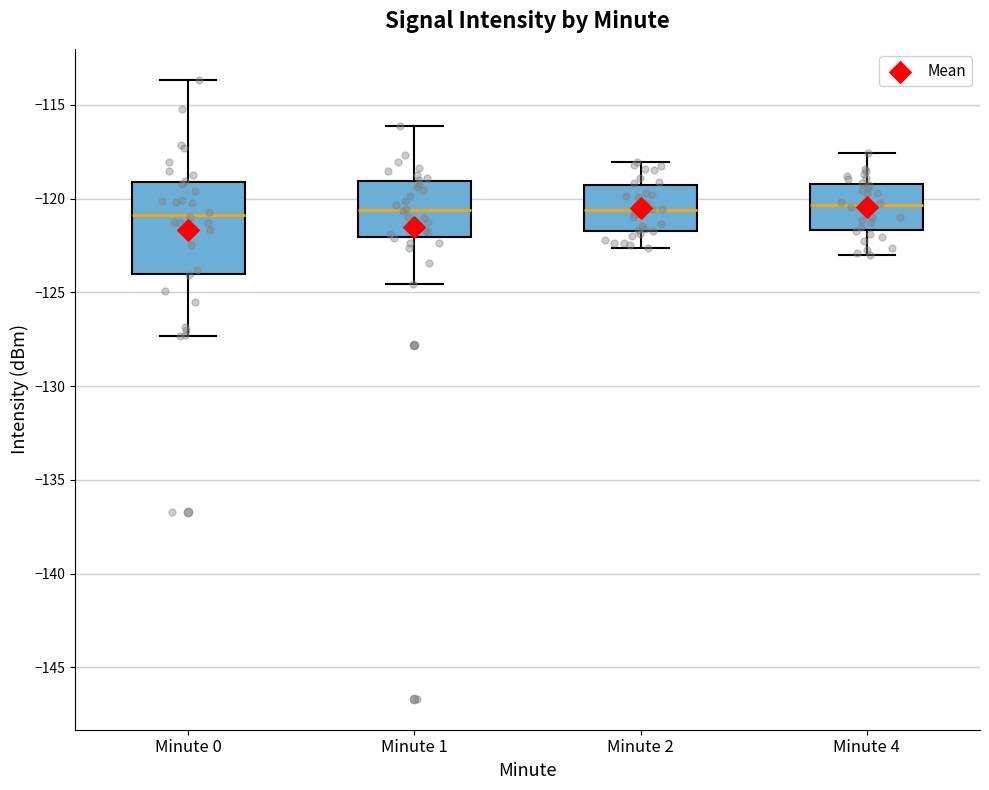

Reading left to right, read every box against the y-axis: the position of its median line, the range the box covers, and the ends of its whiskers. The values are not printed on the chart, so give them approximately, as read against the axis.

Minute 0: median -121.0, box -124.0 to -119.0, whiskers -127.5 to -113.5
Minute 1: median -120.5, box -122.0 to -119.0, whiskers -124.5 to -116.0
Minute 2: median -120.5, box -121.5 to -119.5, whiskers -122.5 to -118.0
Minute 4: median -120.5, box -121.5 to -119.0, whiskers -123.0 to -117.5